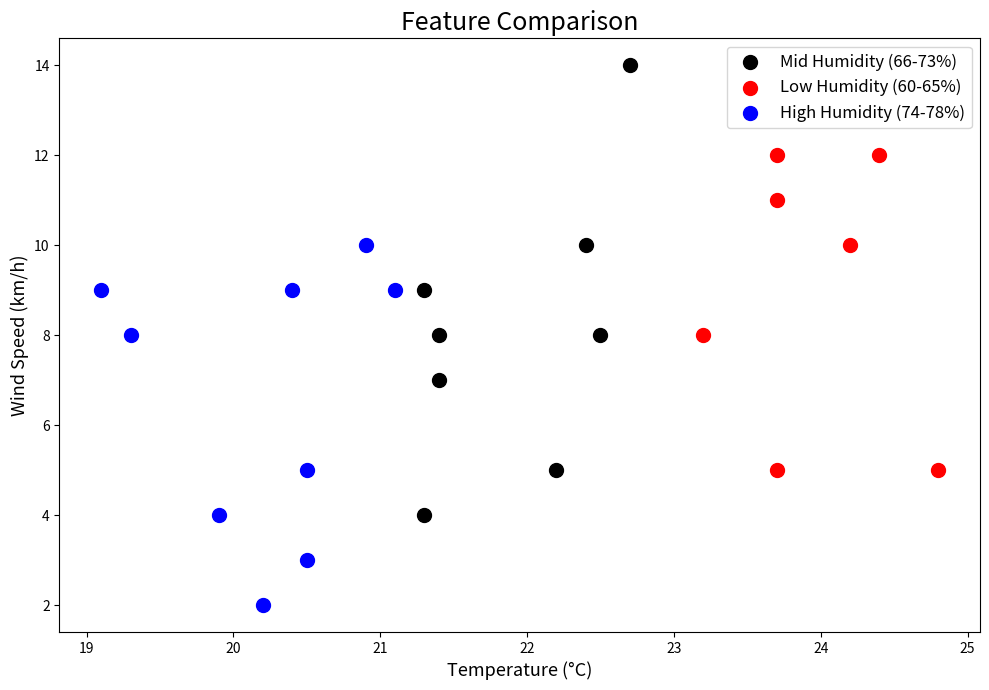

Which series has the widest spread of Y values?

Mid Humidity (66-73%)